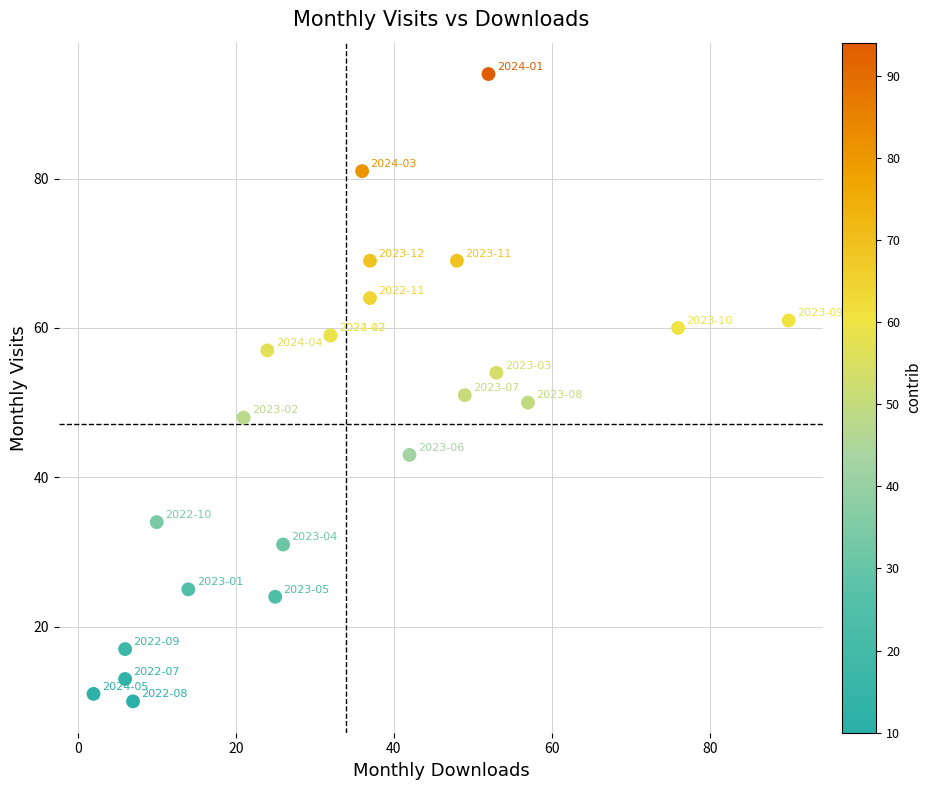

What Y value in the scatter plot is closest to 52?

51